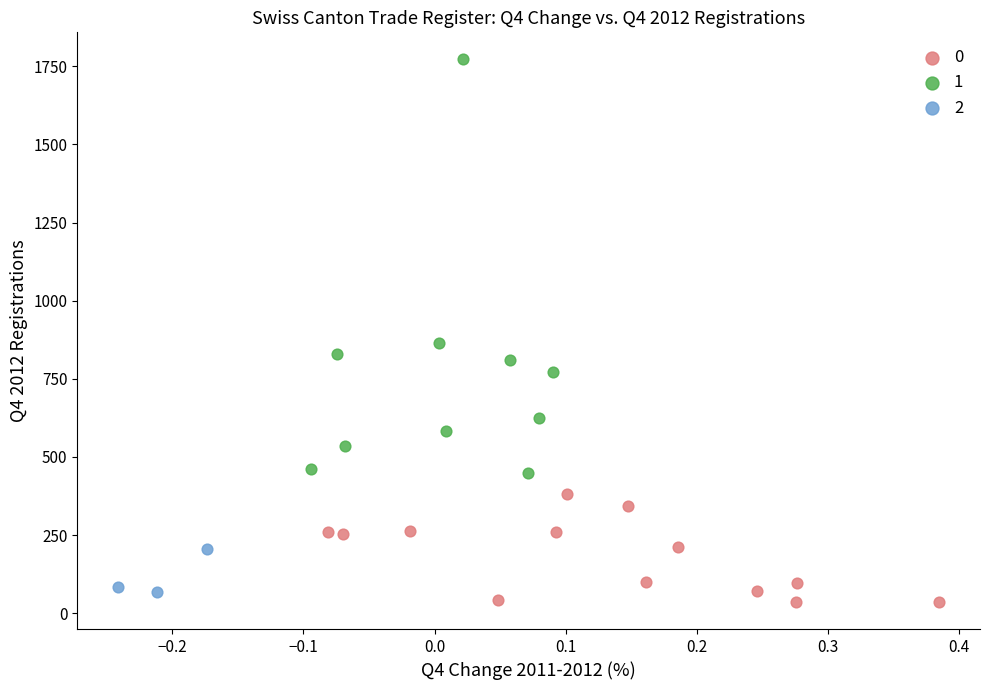

What are all the series names shown in the legend?

0, 1, 2